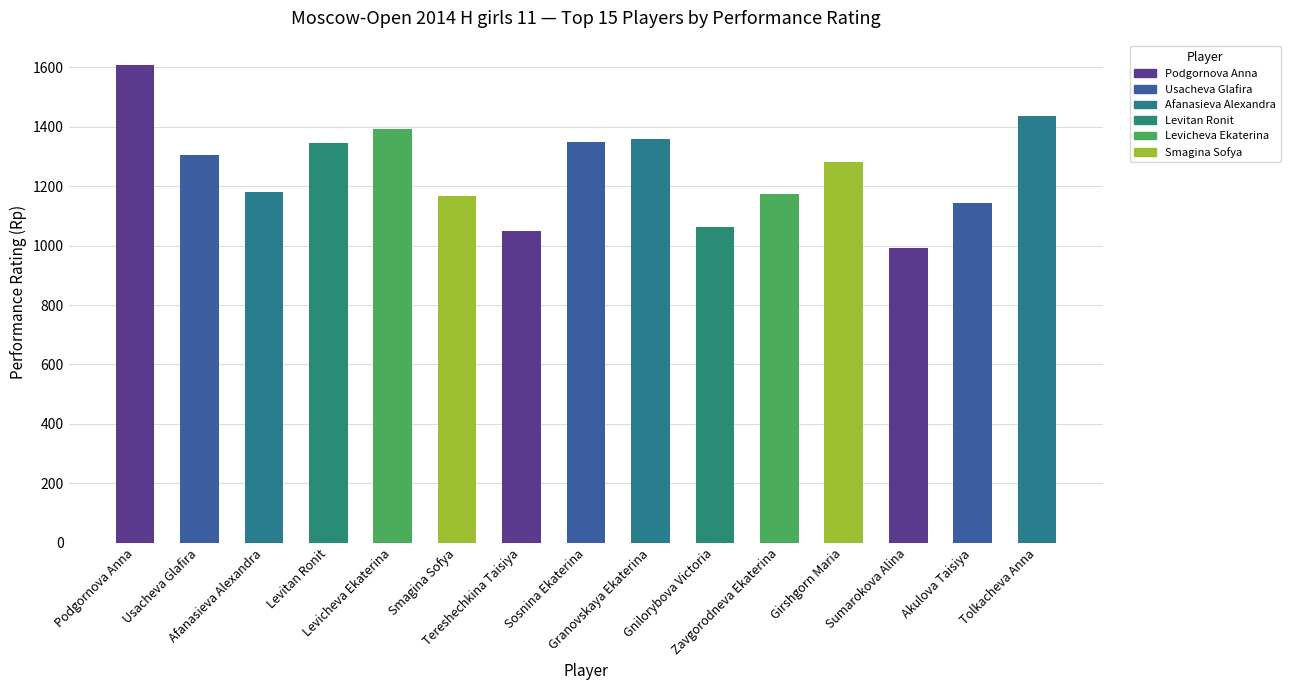

Where is the data nearest to the value 1301?

Usacheva Glafira